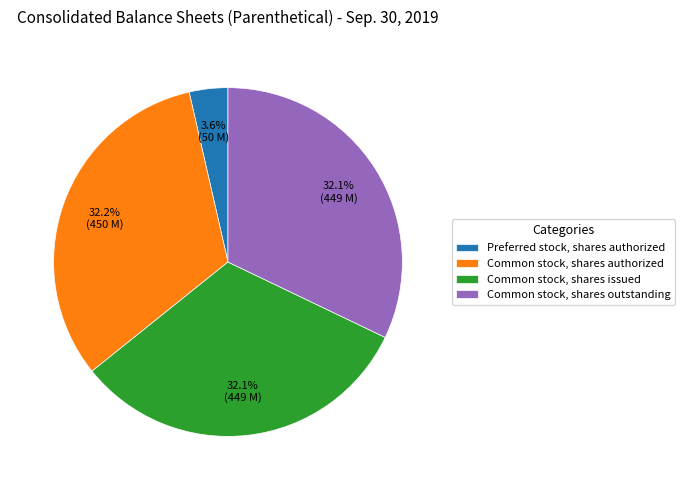

To the nearest percent, what is the average slice percentage?

25%